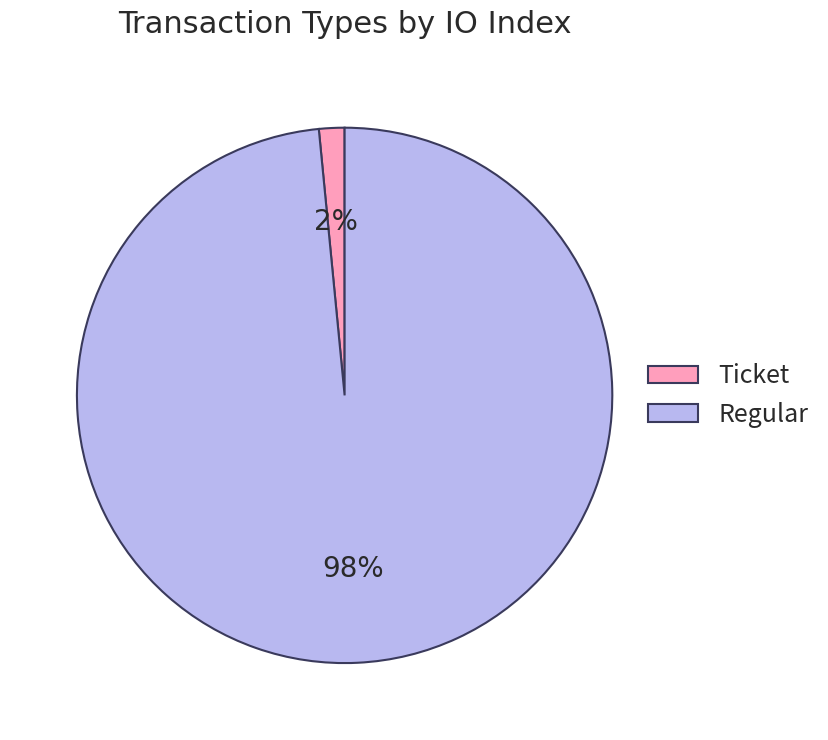

Which has a higher value, Regular or Ticket?

Regular